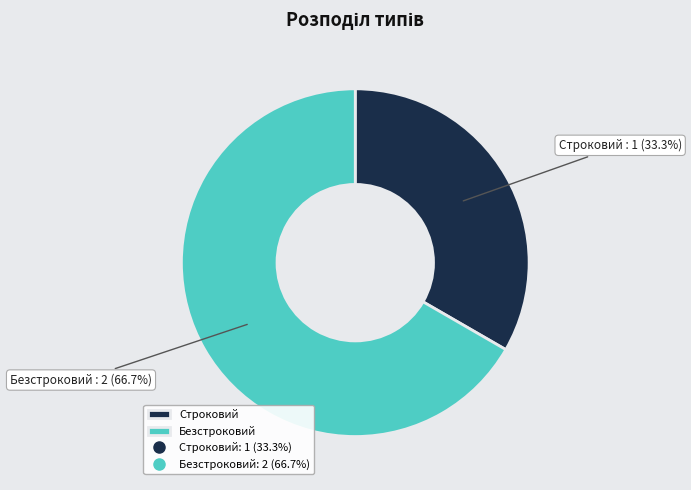

Rank the categories by value from lowest to highest.

Строковий, Безстроковий